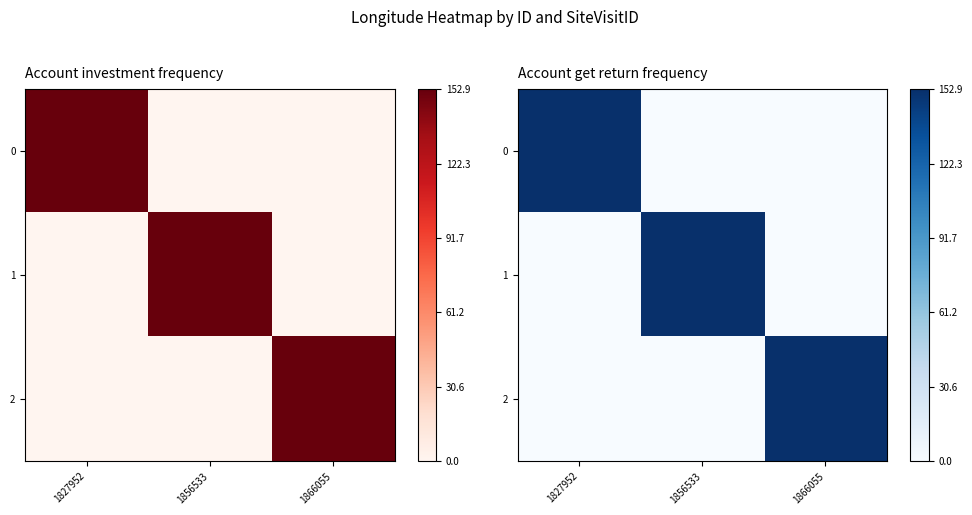

Is the value of 1 at 1866055 greater than the value of 0 at 1866055?

No